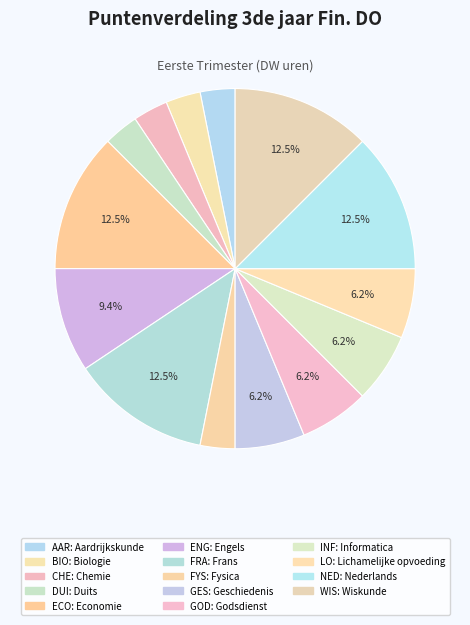

Is there a majority slice in this chart?

No